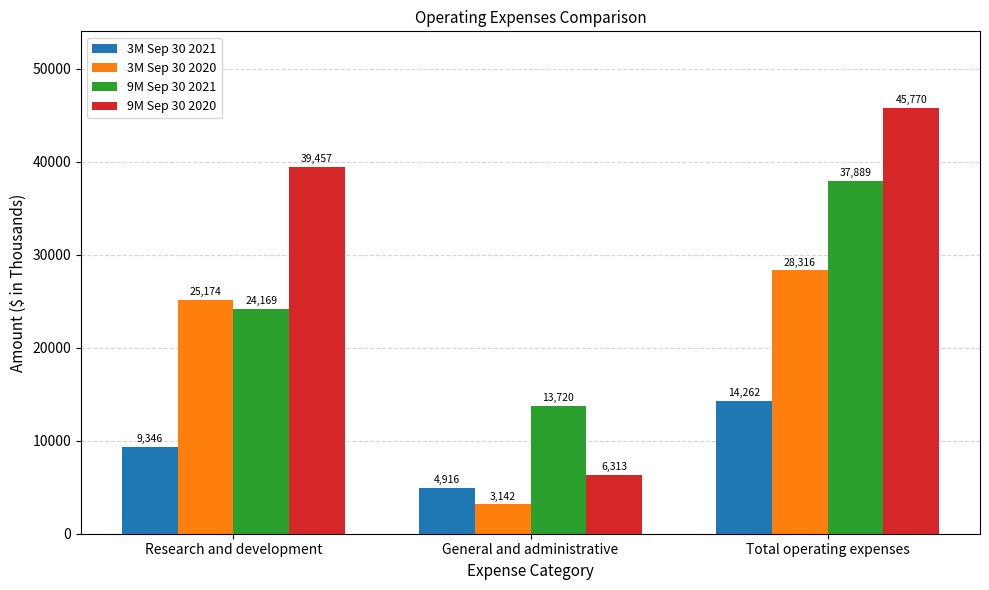

Reading left to right, list all the values displayed in this chart.

3M Sep 30 2021: 9346	4916	14262
3M Sep 30 2020: 25174	3142	28316
9M Sep 30 2021: 24169	13720	37889
9M Sep 30 2020: 39457	6313	45770